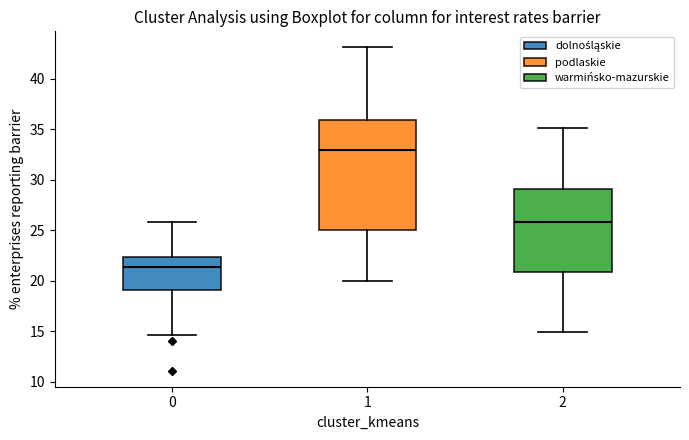

Reading left to right, read every box against the y-axis: the position of its median line, the range the box covers, and the ends of its whiskers. The values are not printed on the chart, so give them approximately, as read against the axis.

0: median 21.5, box 19.0 to 22.5, whiskers 14.5 to 26.0
1: median 33.0, box 25.0 to 36.0, whiskers 20.0 to 43.0
2: median 26.0, box 21.0 to 29.0, whiskers 15.0 to 35.0